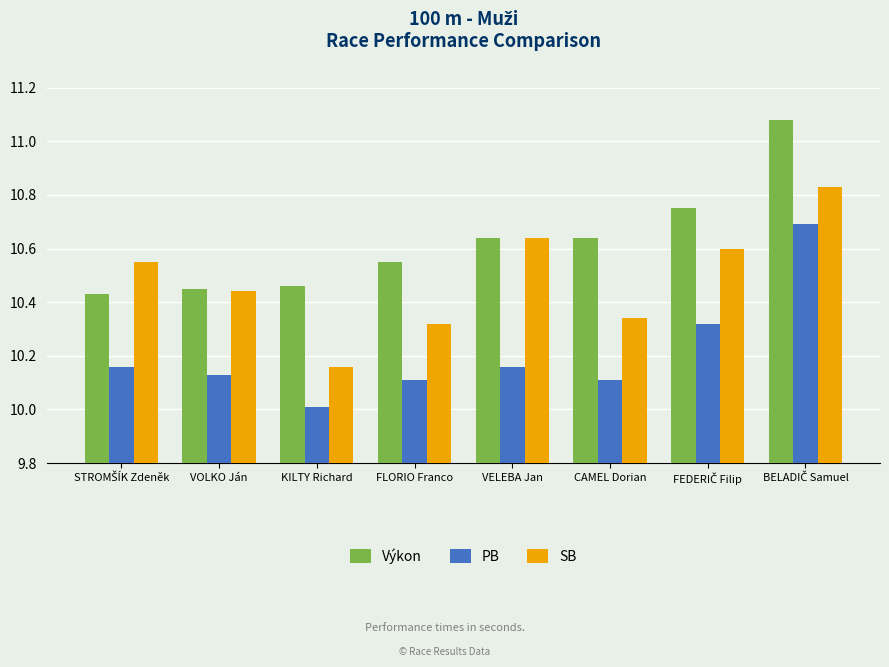

What is the difference between the highest and lowest values at FLORIO Franco?

0.4